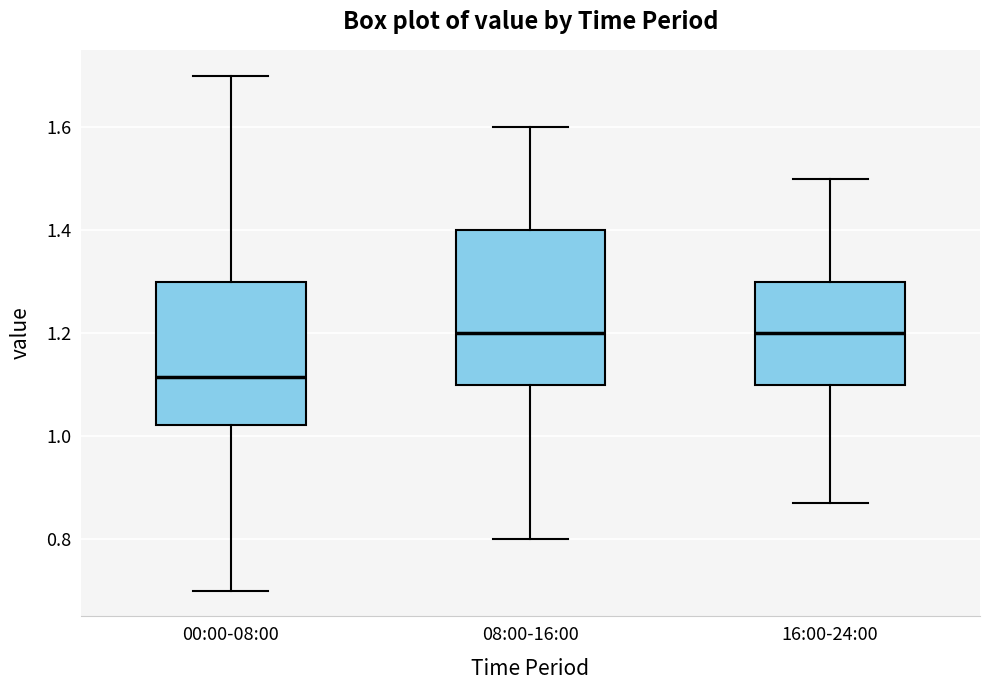

Reading left to right, transcribe this box plot: for each box, give where its median line is, the range the box spans, and where its two whiskers end, as read against the y-axis. The values are not printed on the chart, so give them approximately, as read against the axis.

00:00-08:00: median 1.12, box 1.02 to 1.30, whiskers 0.70 to 1.70
08:00-16:00: median 1.20, box 1.10 to 1.40, whiskers 0.80 to 1.60
16:00-24:00: median 1.20, box 1.10 to 1.30, whiskers 0.88 to 1.50